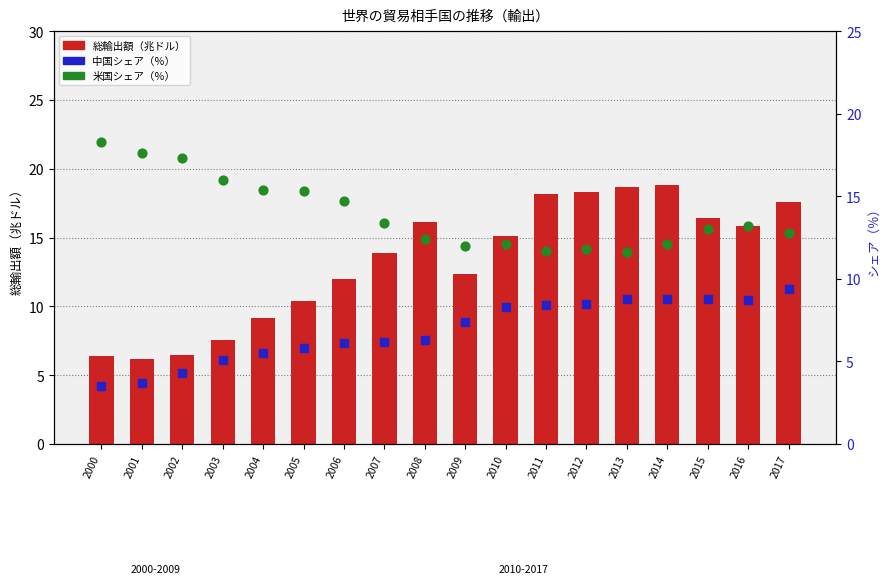

Is the value of 中国シェア（％） at 2004 greater than the value of 米国シェア（％） at 2012?

No